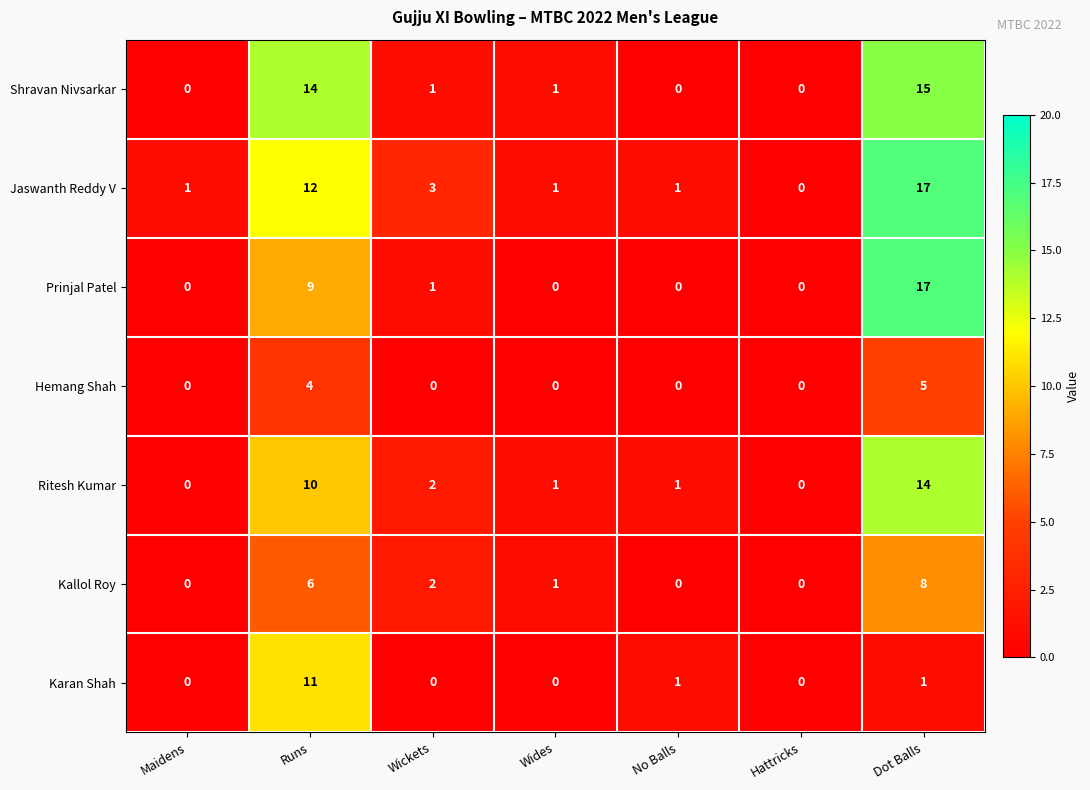

Where is Jaswanth Reddy V nearest to the value 8?

Runs